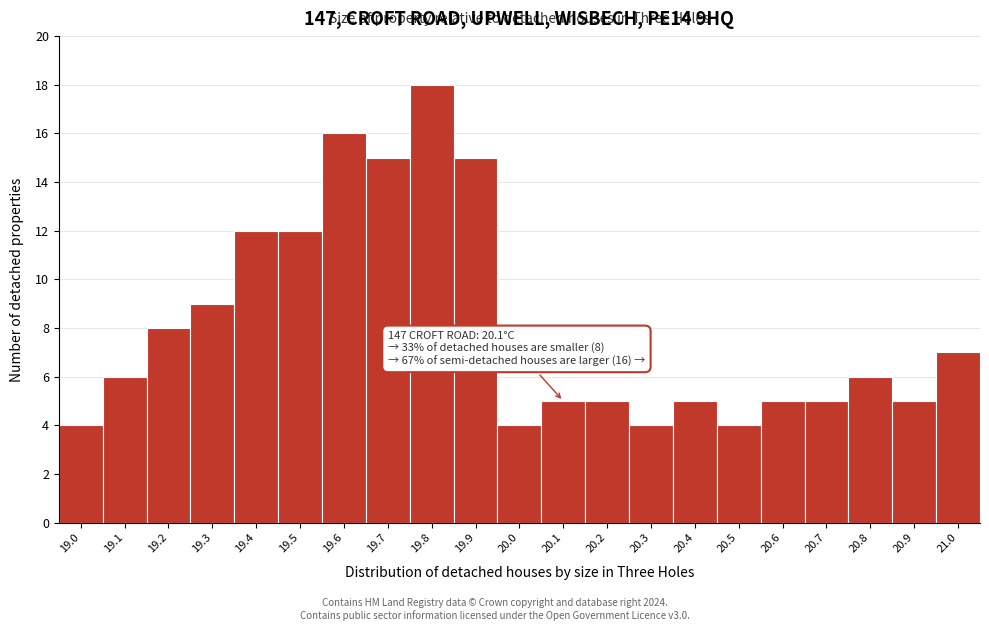

Reading left to right, what are all the values shown in this chart?

4	6	8	9	12	12	16	15	18	15	4	5	5	4	5	4	5	5	6	5	7